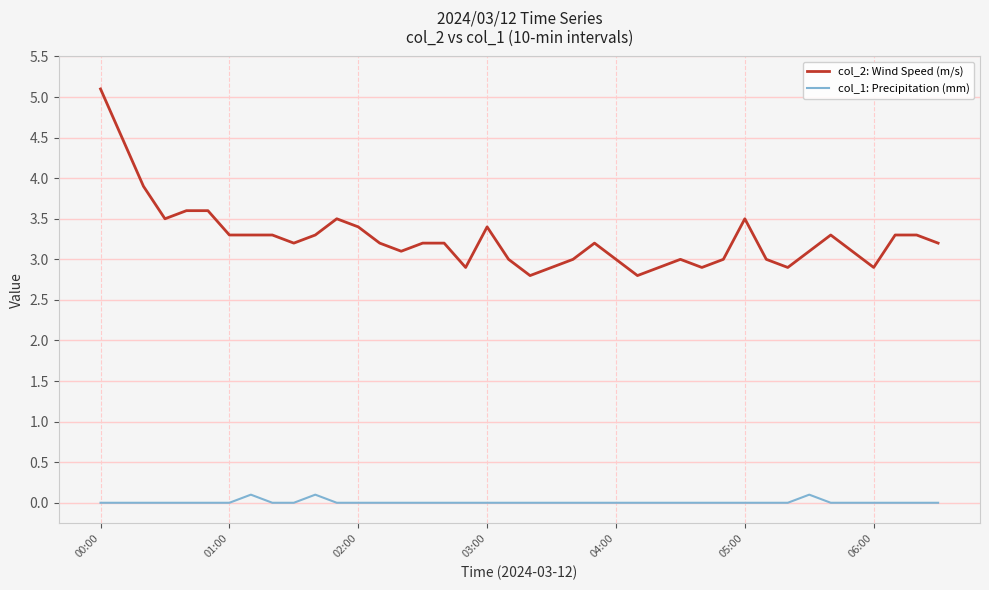

How many lines are shown in the chart?

2